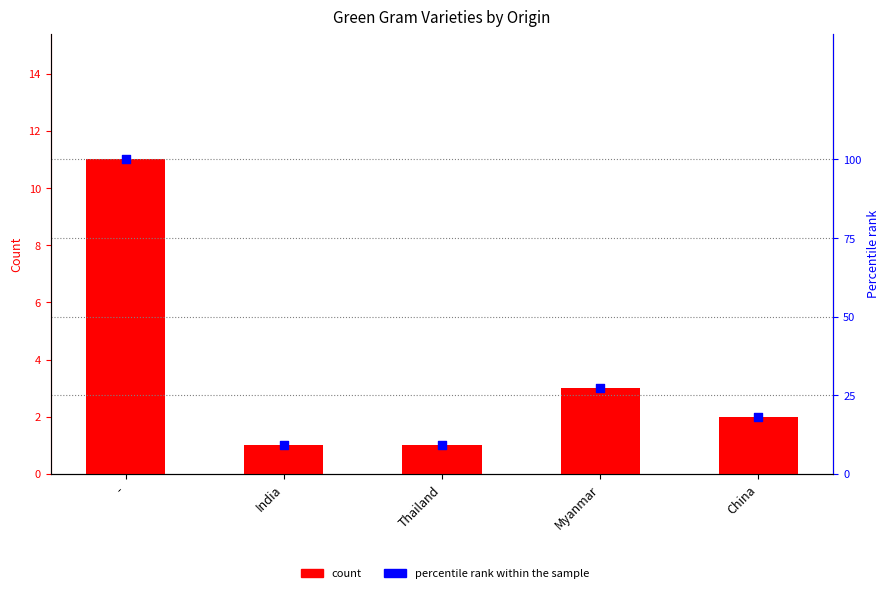

Which series has the widest spread of Y values?

percentile rank within the sample